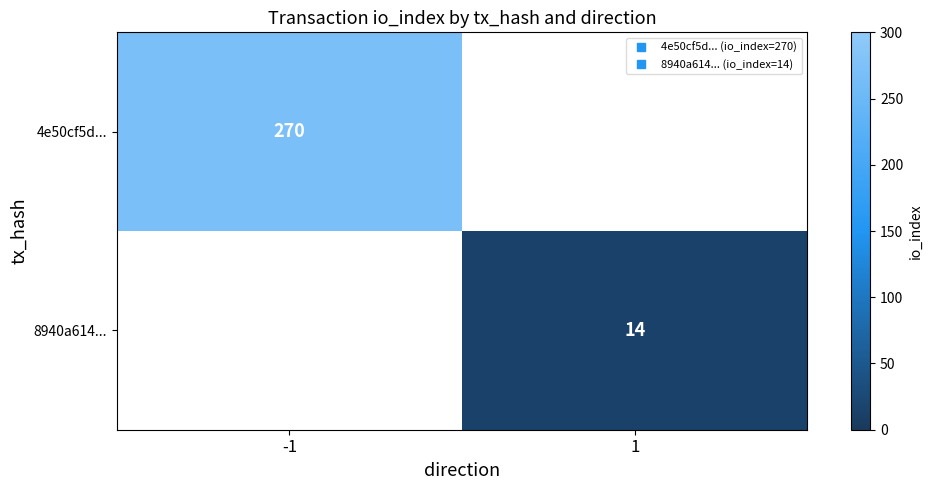

How many positive values does the 8940a614... series have?

1